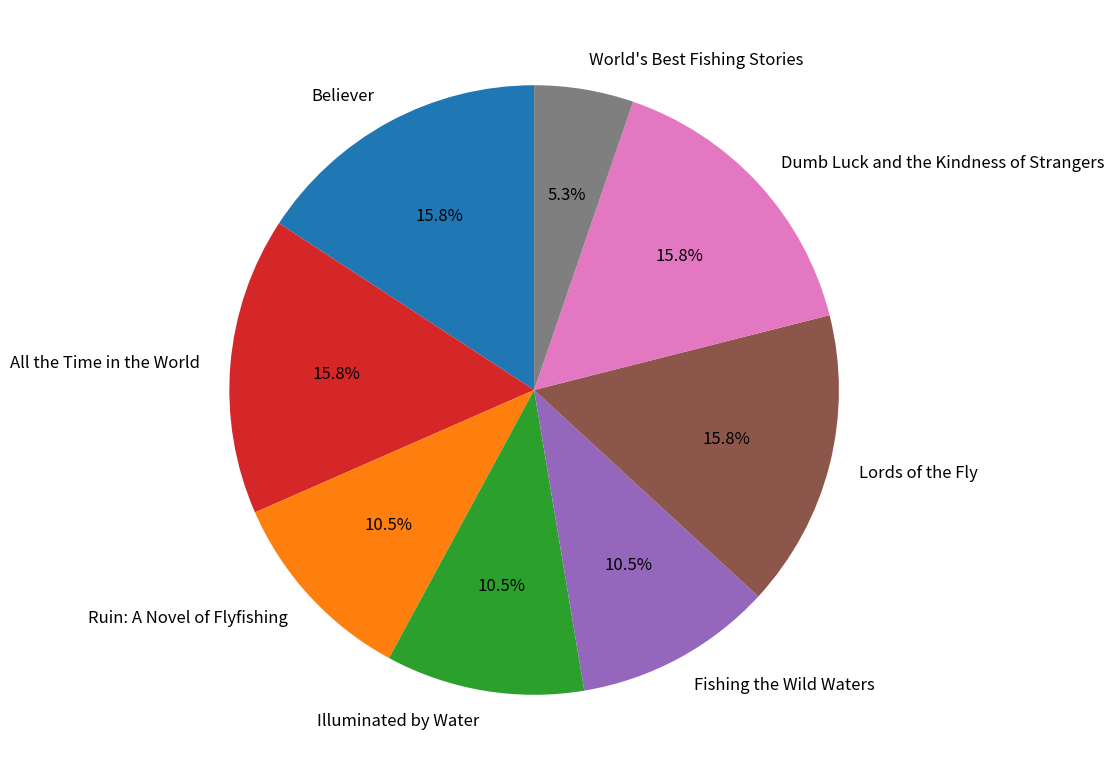

What portion of the pie excludes Fishing the Wild Waters?

89.5%